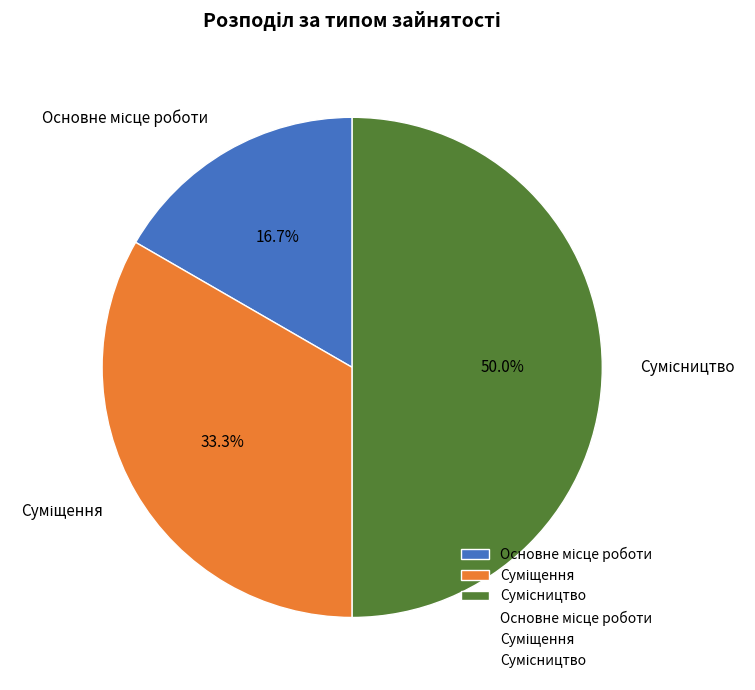

Is it true that Суміщення is 33% of the pie?

True